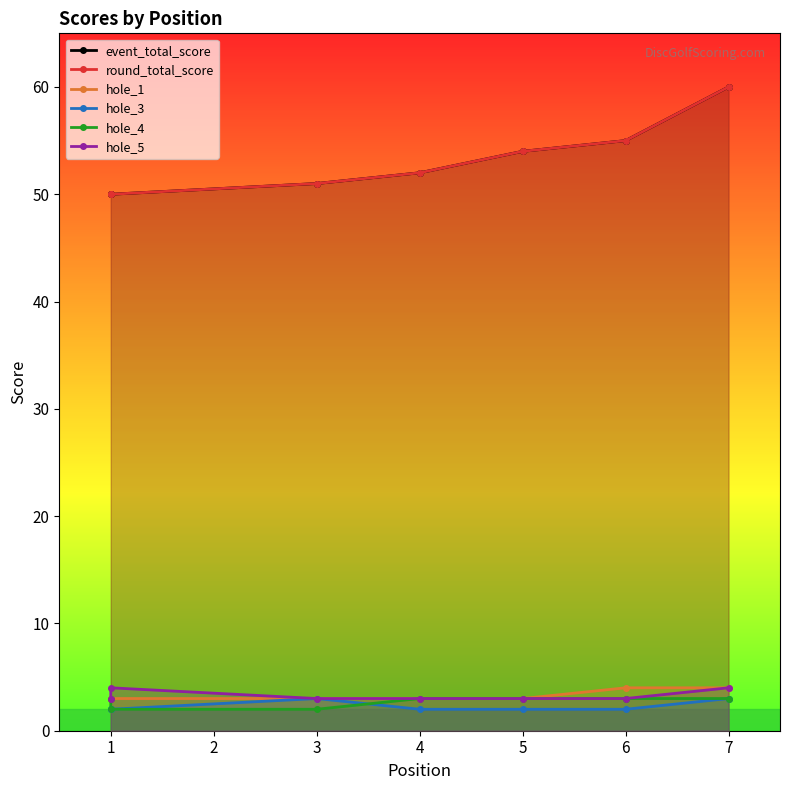

What are all the series names shown in the legend?

event_total_score, round_total_score, hole_1, hole_3, hole_4, hole_5